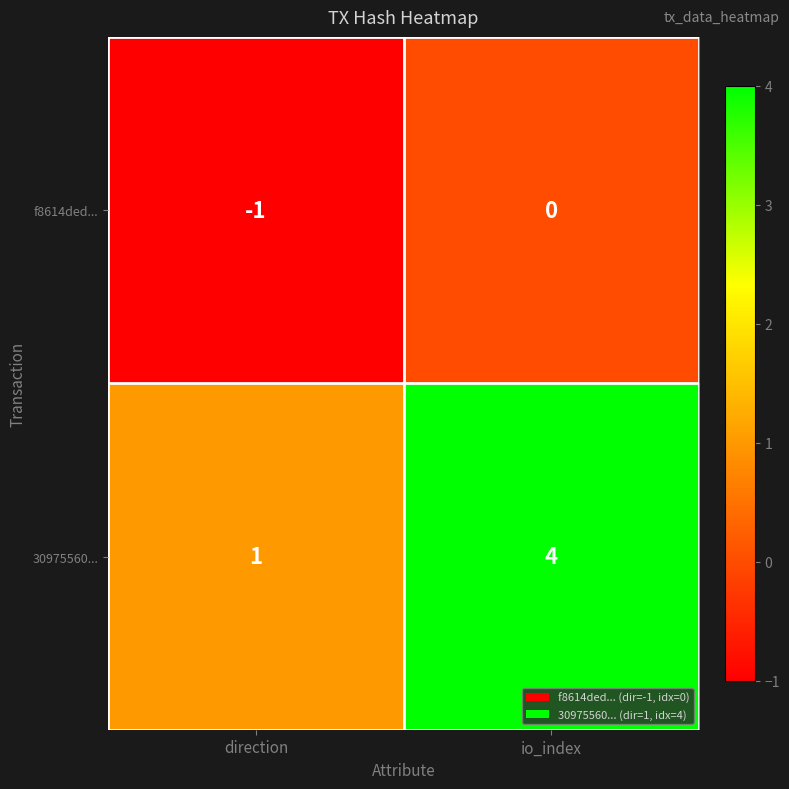

Count the number of categories in the chart.

2